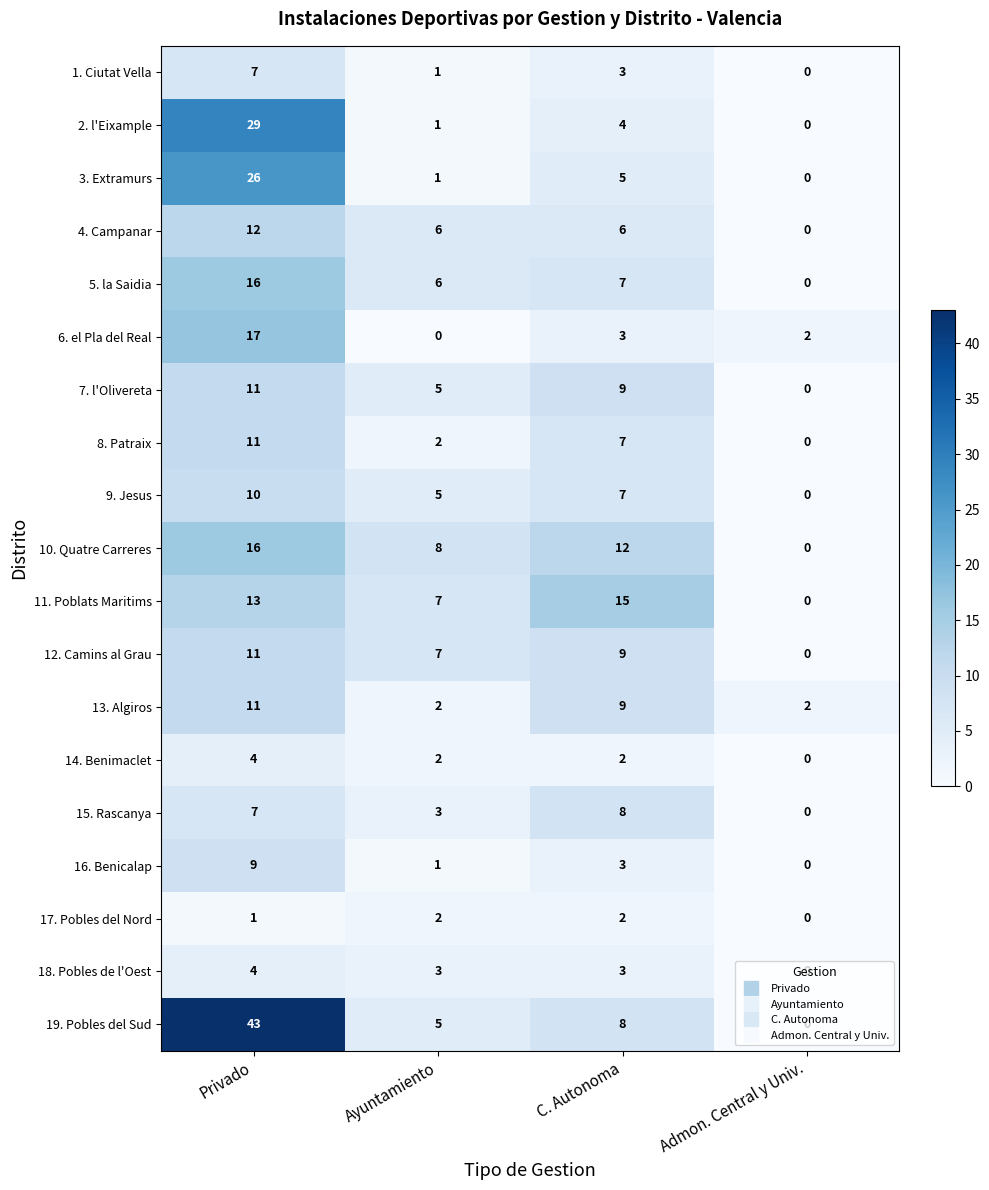

The 14. Benimaclet series shows 1 at Ayuntamiento. True or false?

False